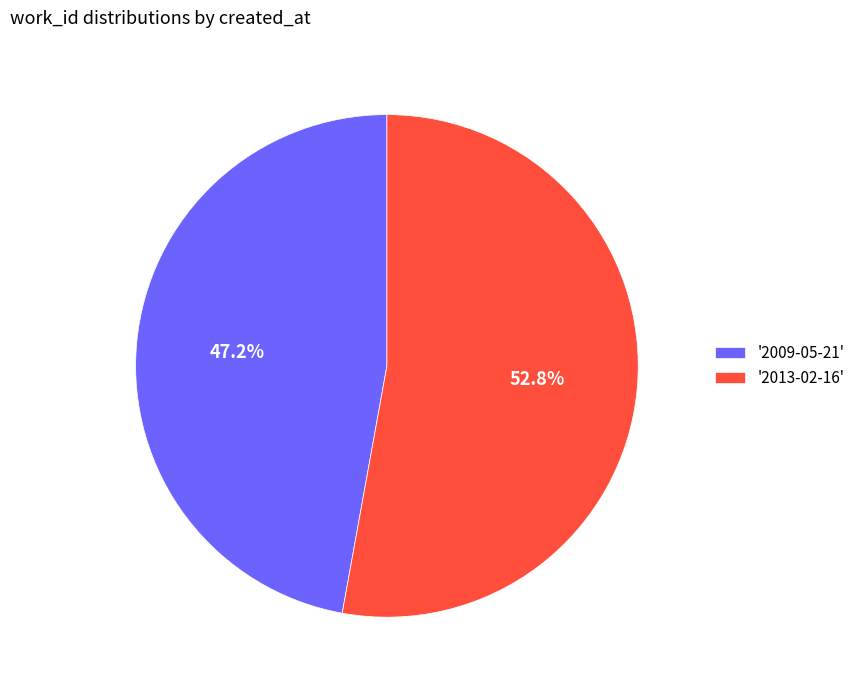

Do '2009-05-21' and '2013-02-16' together represent more than half of the pie?

Yes